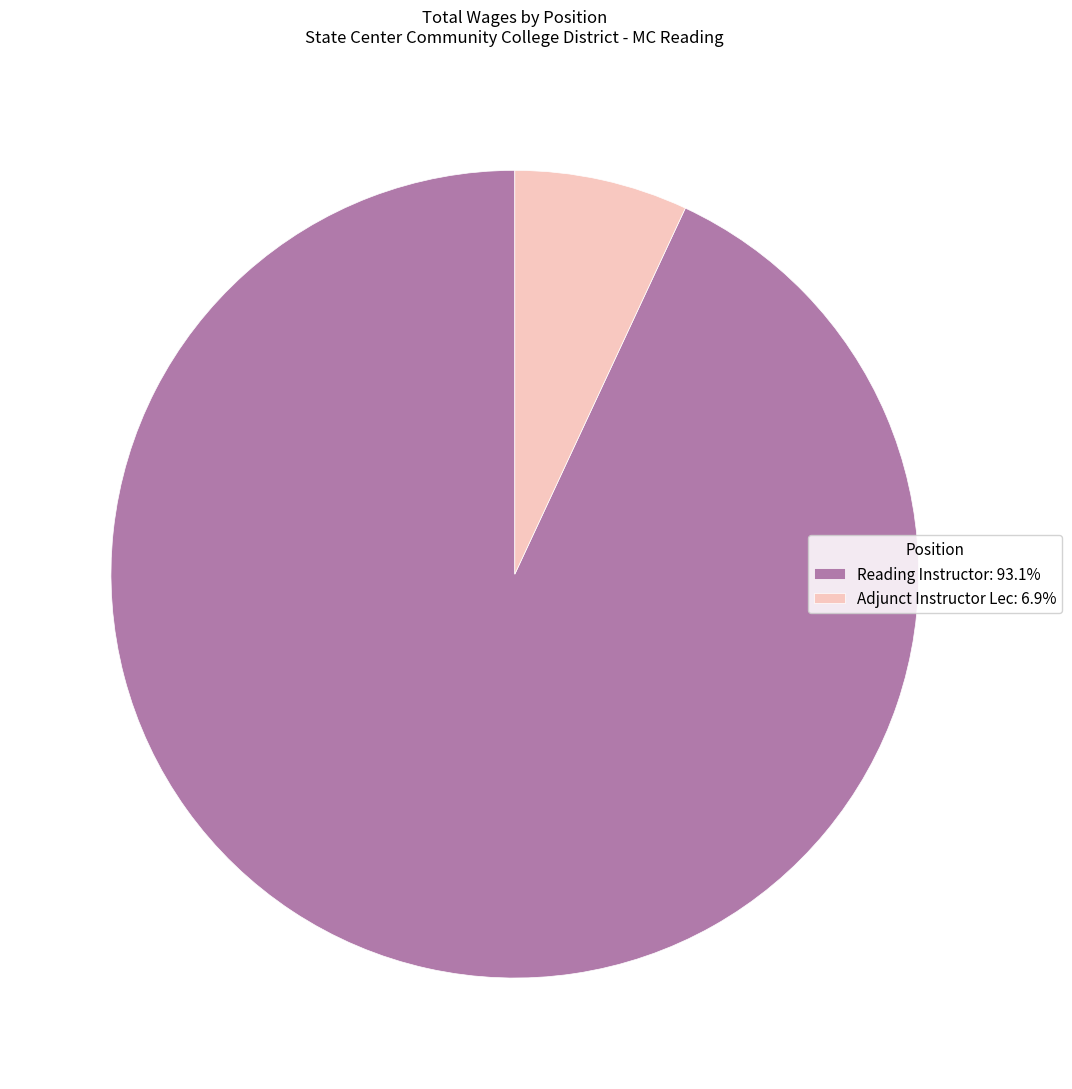

Does Reading Instructor represent more than half of the total?

Yes